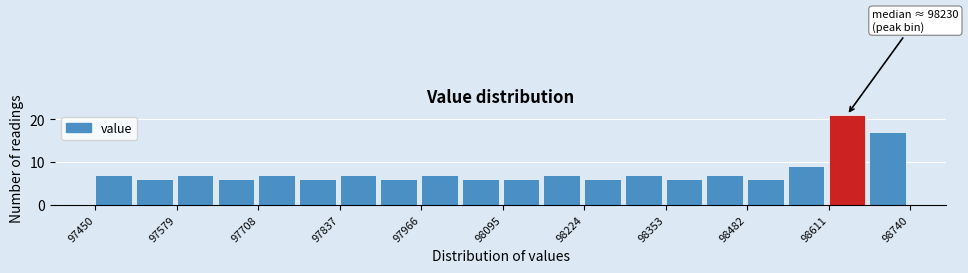

Read against the x-axis, roughly where is the centre of the tallest bar?

98640